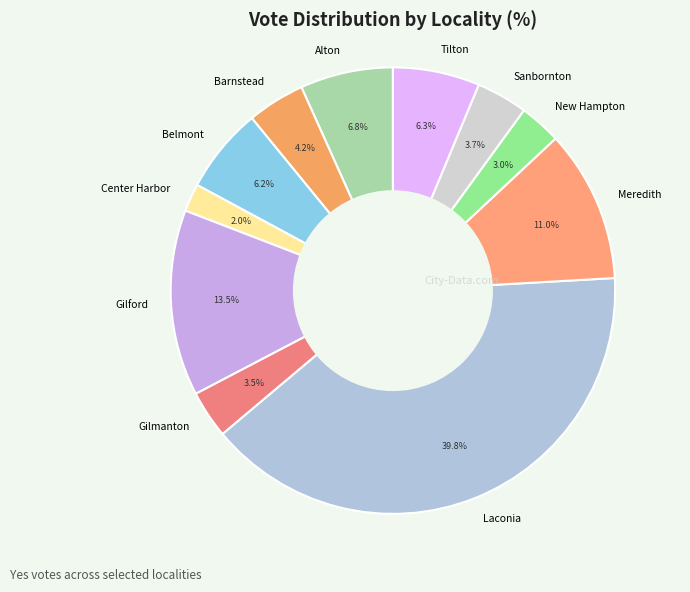

Which slice is the smallest?

Center Harbor